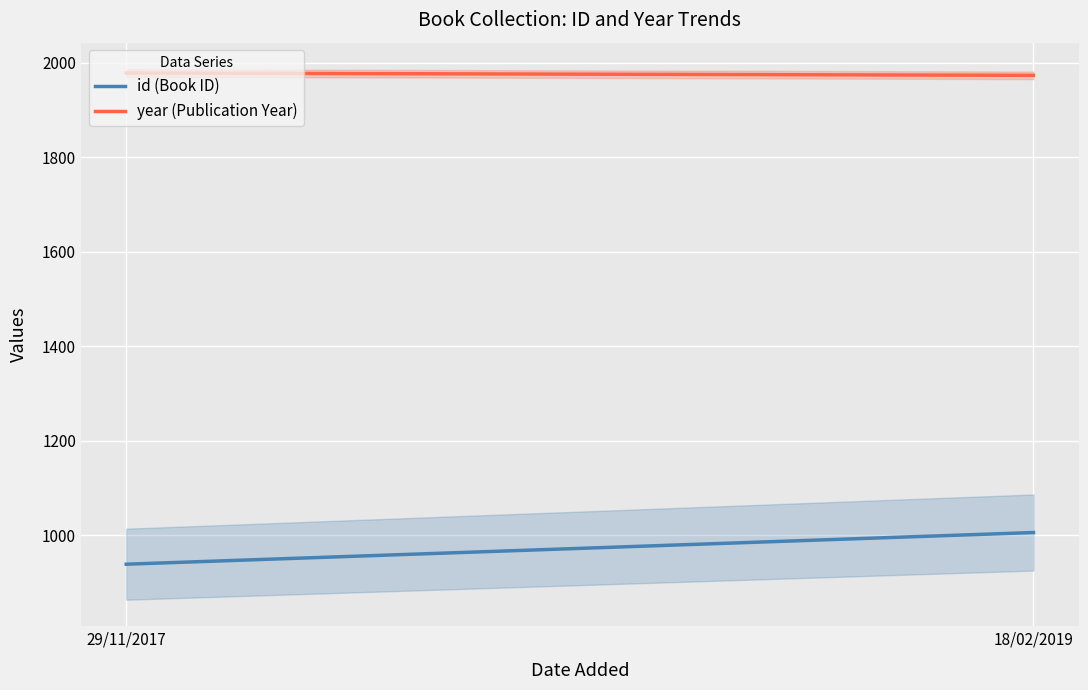

Is it true that year (Publication Year) equals 646 at 18/02/2019?

False